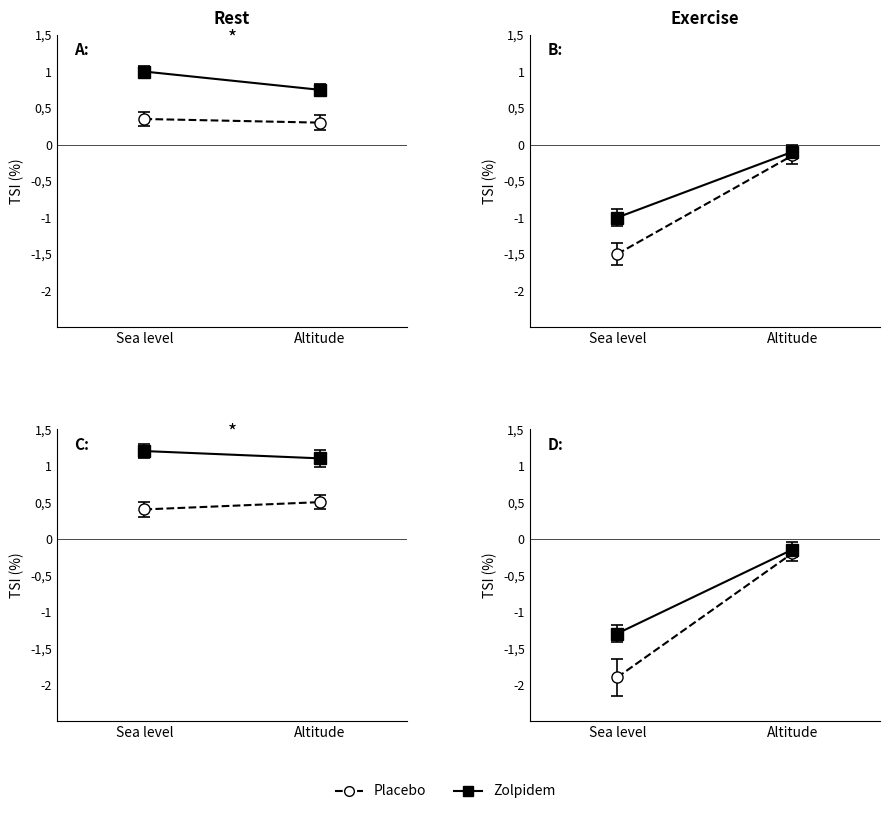

Is it true that 固定資産税_1期 equals 7 at 北本市?

False